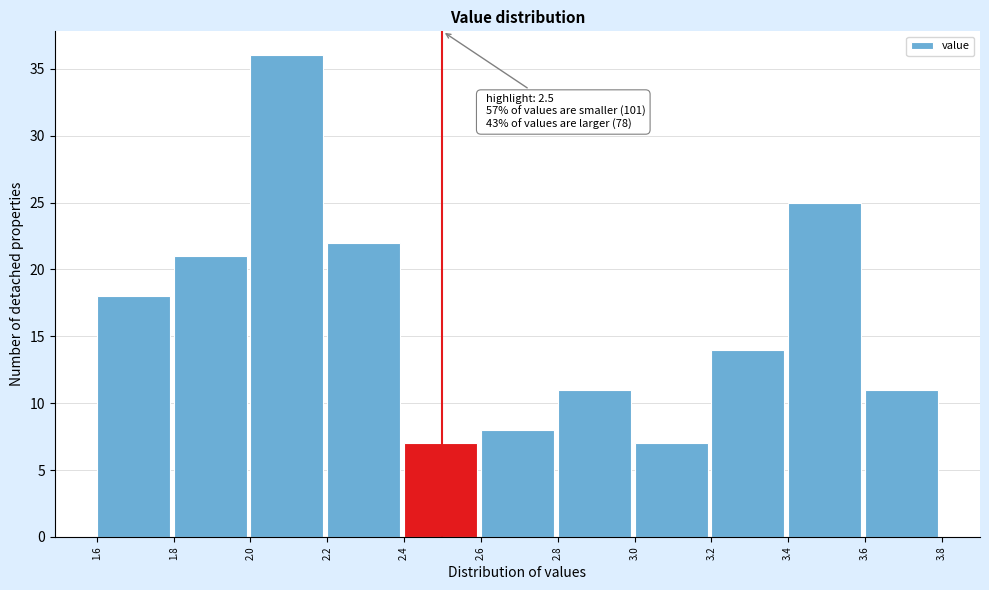

Which range on the x-axis has the tallest bar?

2.0 to 2.2